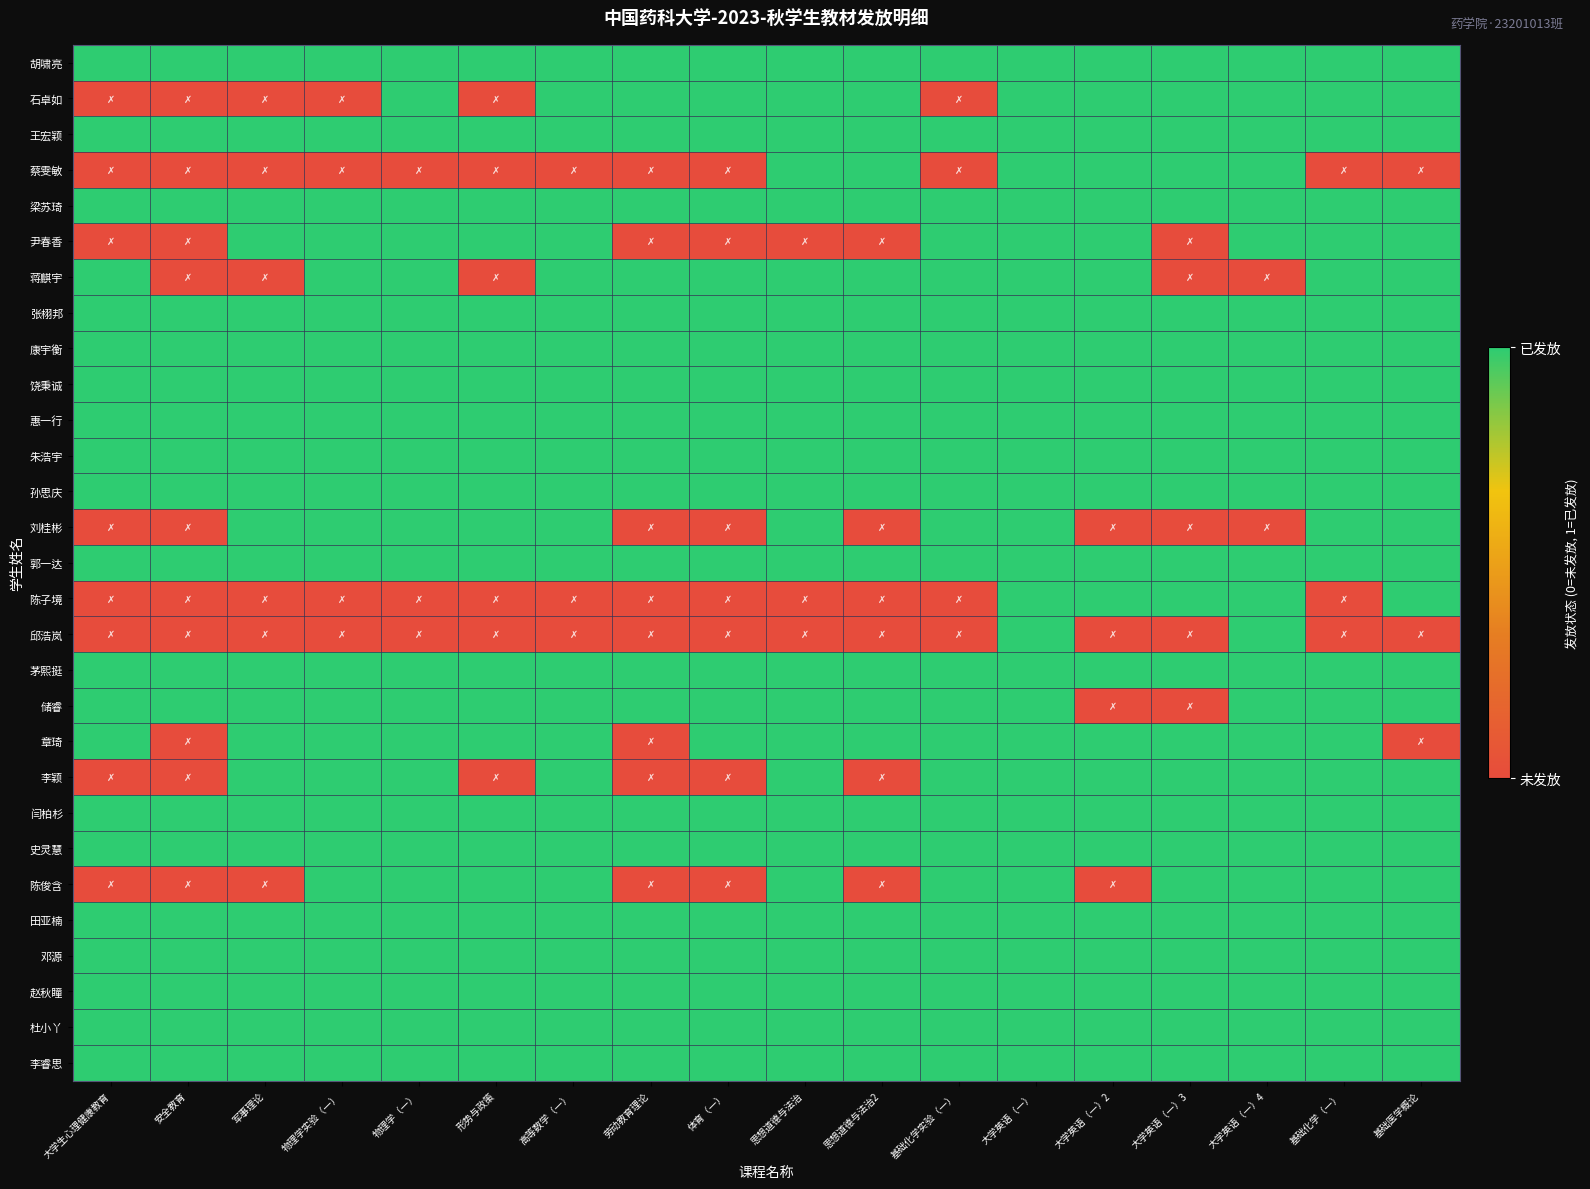

What is the difference between the highest and lowest values at 大学英语（一）2?

1